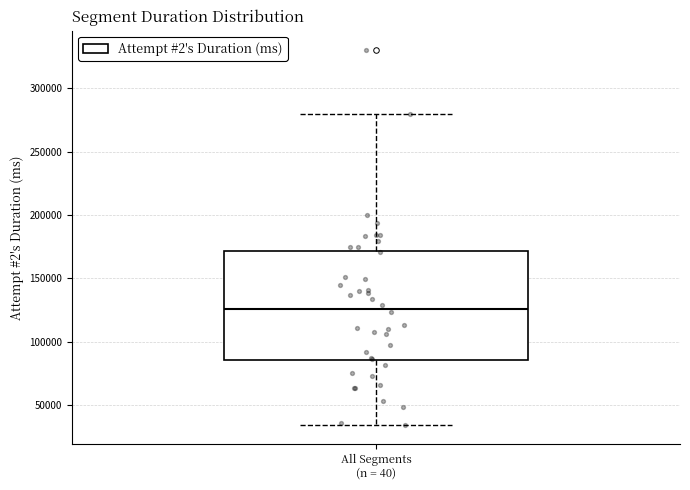

Read this box plot against the y-axis: the position of the median line, the range covered by the box, and the ends of both whiskers. The values are not printed on the chart, so give them approximately, as read against the axis.

median 125000, box 85000 to 170000, whiskers 35000 to 280000